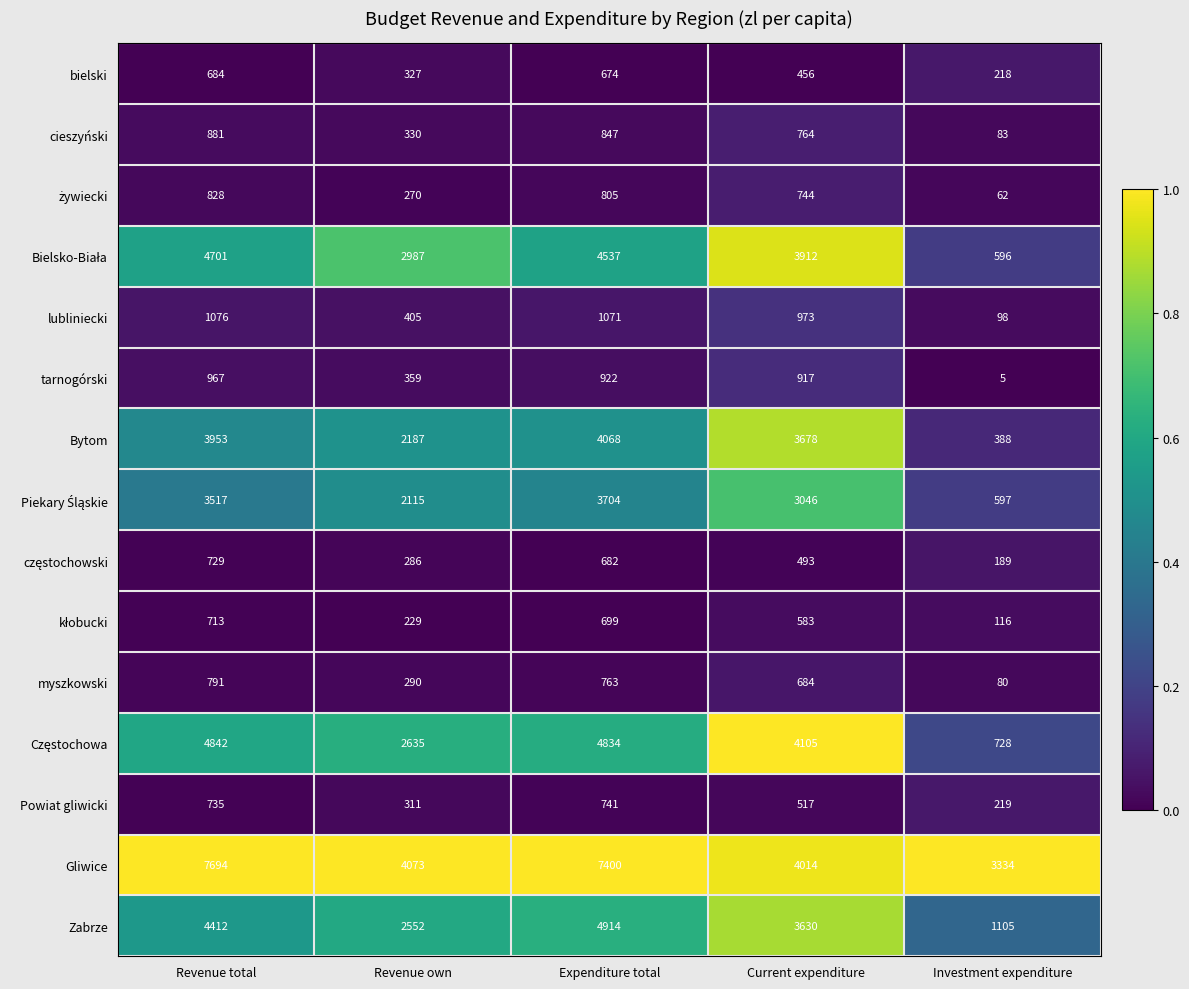

Between Revenue own and Current expenditure, which series saw the biggest shift?

Bytom